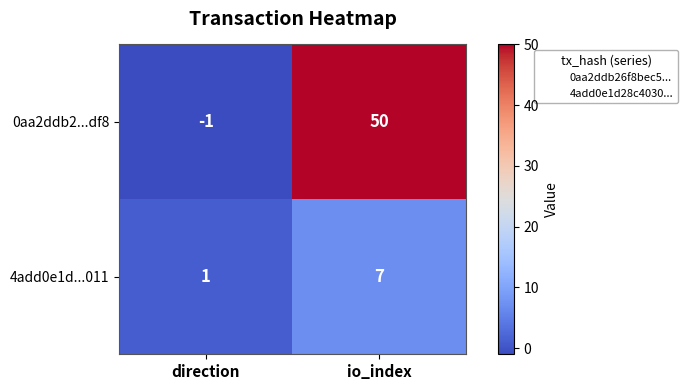

At which label does 0aa2ddb2...df8 reach its minimum?

direction